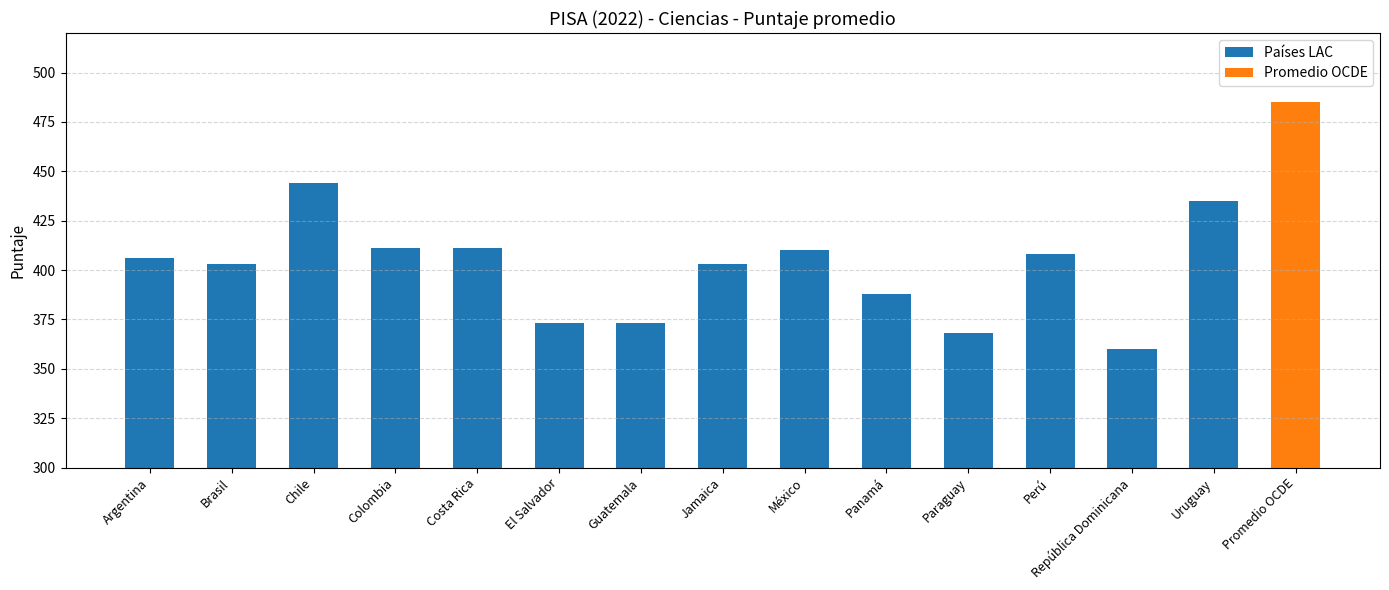

What is the label of the 13th bar from the left?

República Dominicana